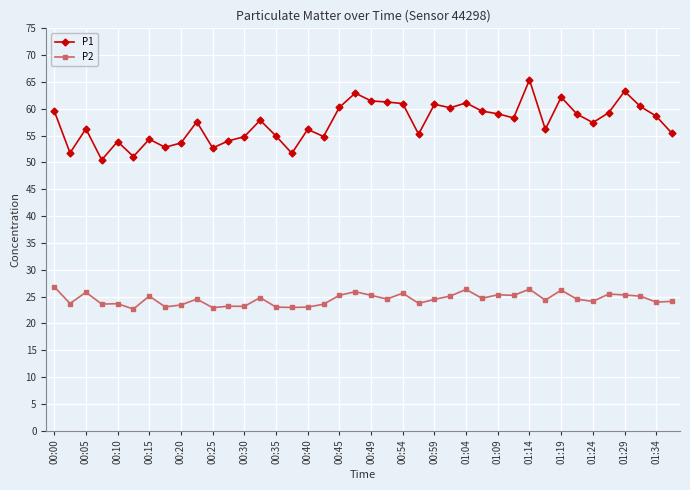

What is the smallest value displayed?

22.7